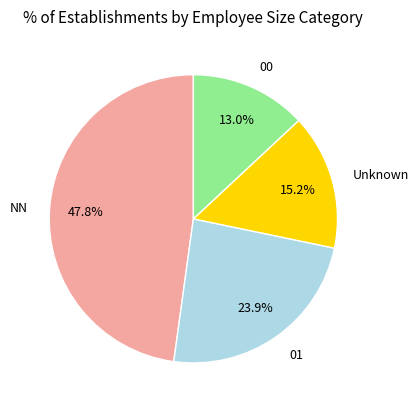

Which slice is the largest?

NN